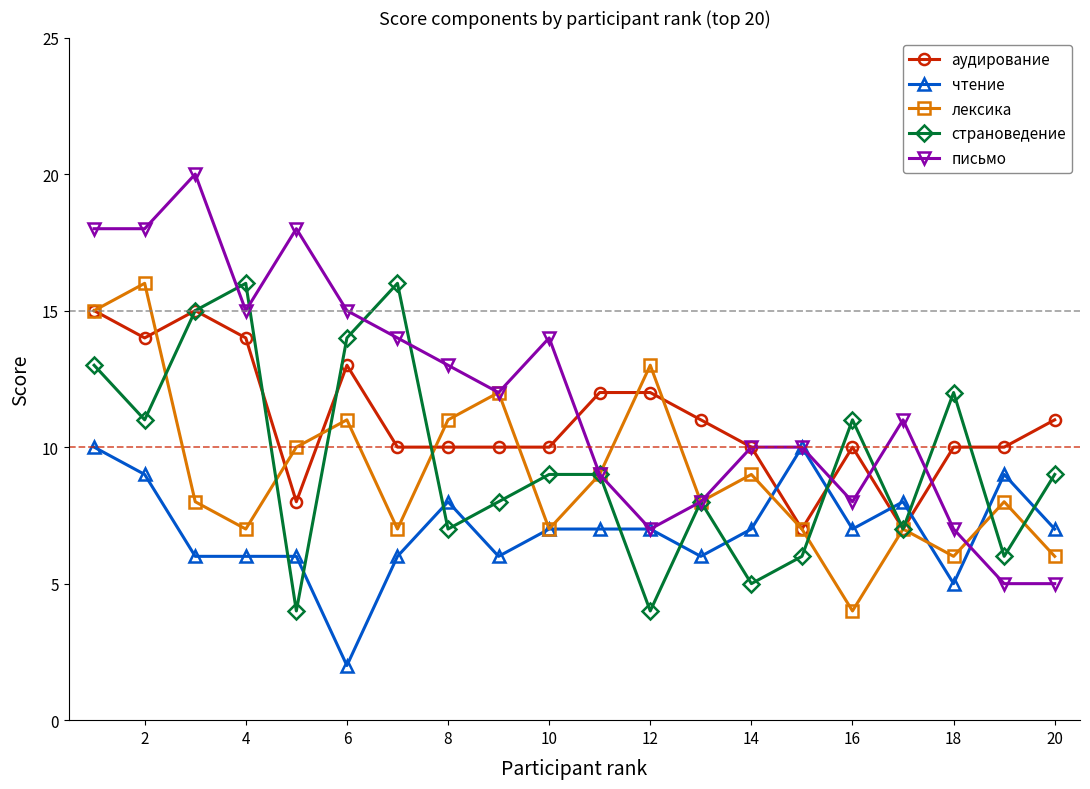

Which series ends up on top after the final intersection of страноведение and письмо?

страноведение